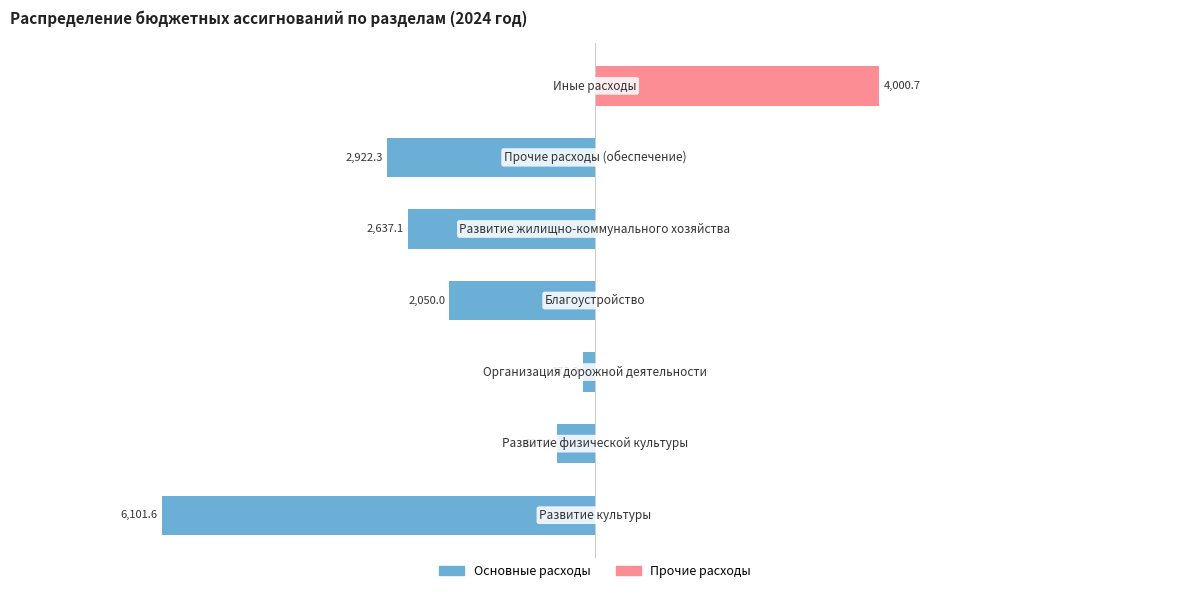

Which series changed the most between −8000 and −4000?

Основные расходы